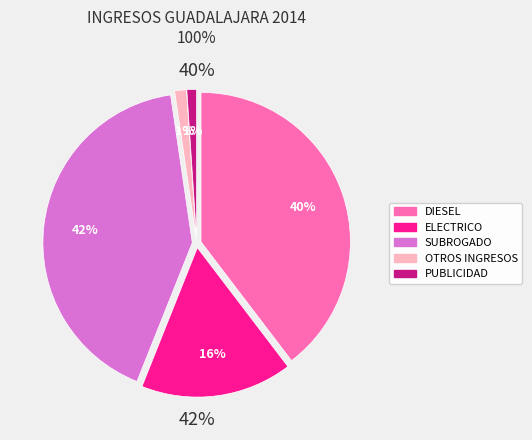

Does any single category account for the majority?

No